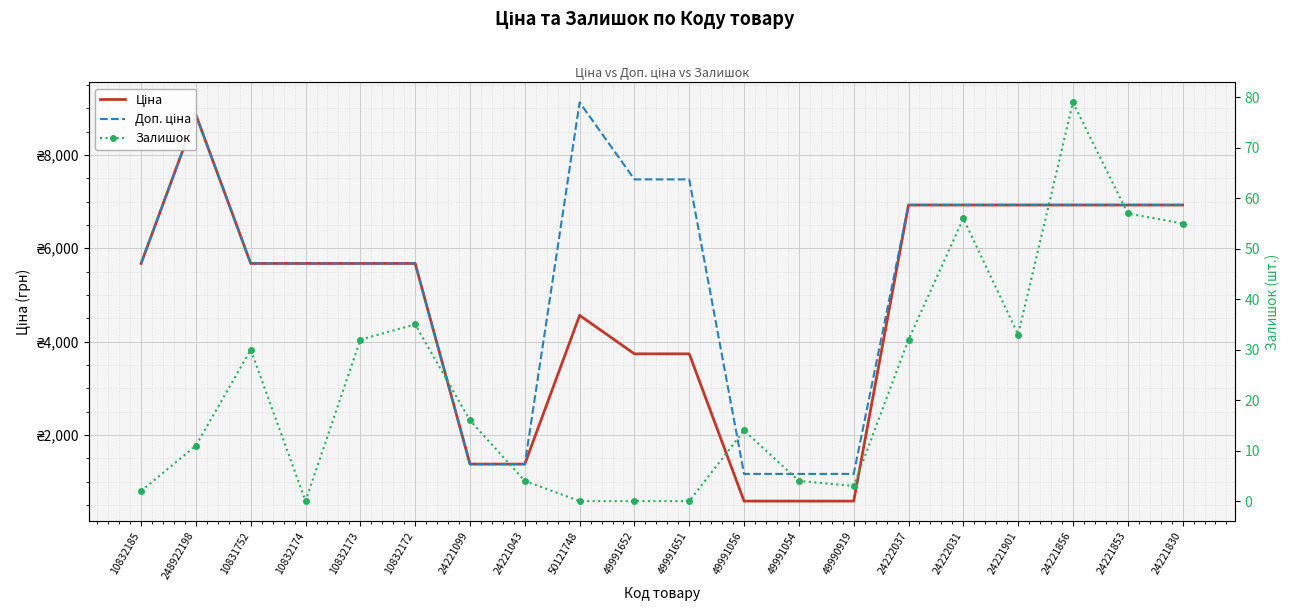

Reading right to left, transcribe all the data shown in this chart.

Ціна: 6925.7	6925.7	6925.7	6925.7	6925.7	6925.7	582.6	582.6	582.6	3737.3	3737.3	4561.9	1375.4	1375.4	5673.8	5673.8	5673.8	5673.8	8856.7	5673.8
Доп. ціна: 6925.7	6925.7	6925.7	6925.7	6925.7	6925.7	1165.0	1165.0	1165.0	7474.5	7474.5	9123.7	1375.0	1375.0	5673.8	5673.8	5673.8	5673.8	8856.7	5673.8
Залишок: 55.0	57.0	79.0	33.0	56.0	32.0	3.0	4.0	14.0	0.0	0.0	0.0	4.0	16.0	35.0	32.0	0.0	30.0	11.0	2.0